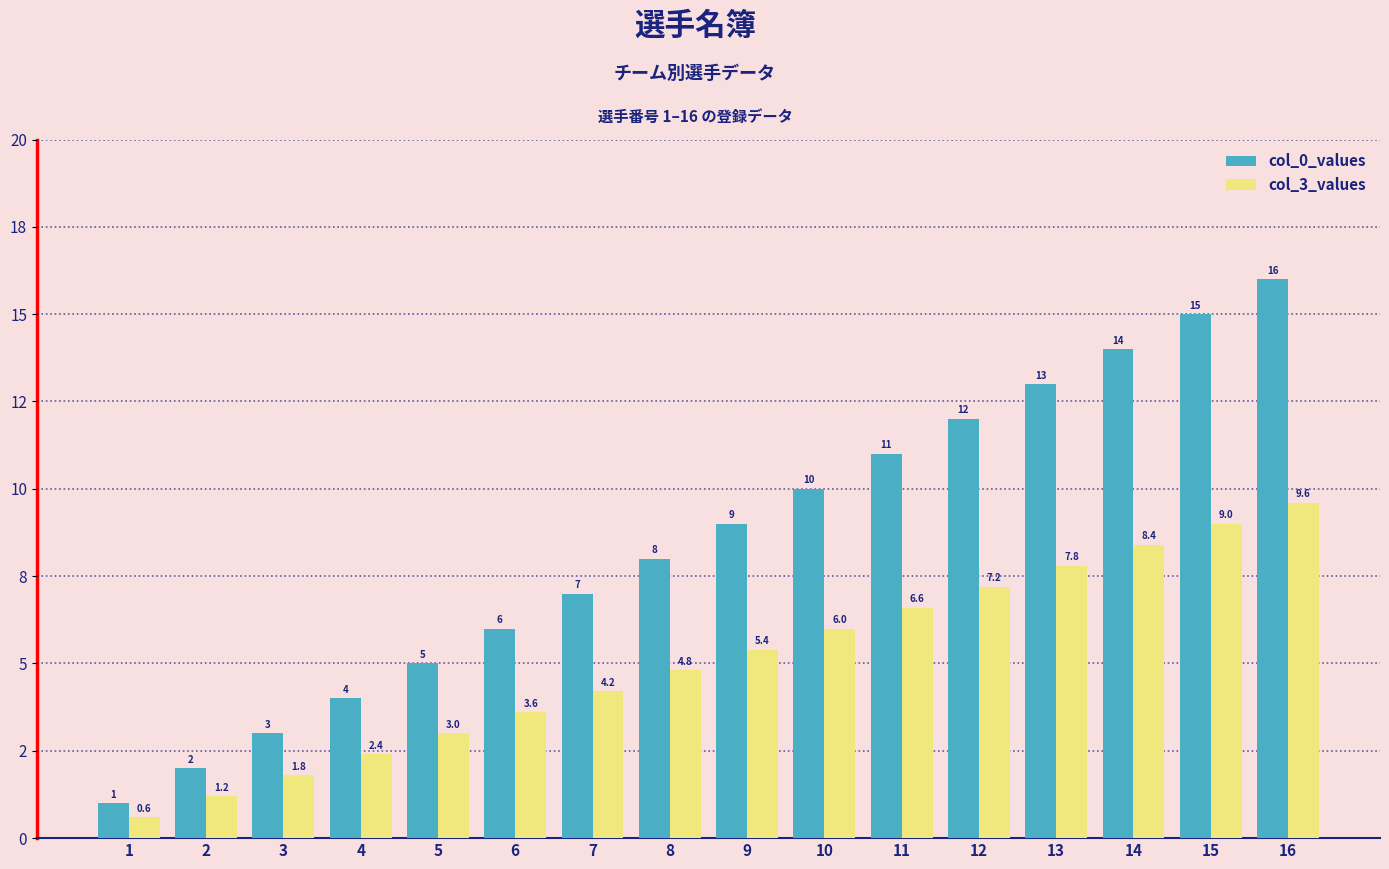

Reading right to left, list all the values displayed in this chart.

col_0_values: 16.0	15.0	14.0	13.0	12.0	11.0	10.0	9.0	8.0	7.0	6.0	5.0	4.0	3.0	2.0	1.0
col_3_values: 9.6	9.0	8.4	7.8	7.2	6.6	6.0	5.4	4.8	4.2	3.6	3.0	2.4	1.8	1.2	0.6